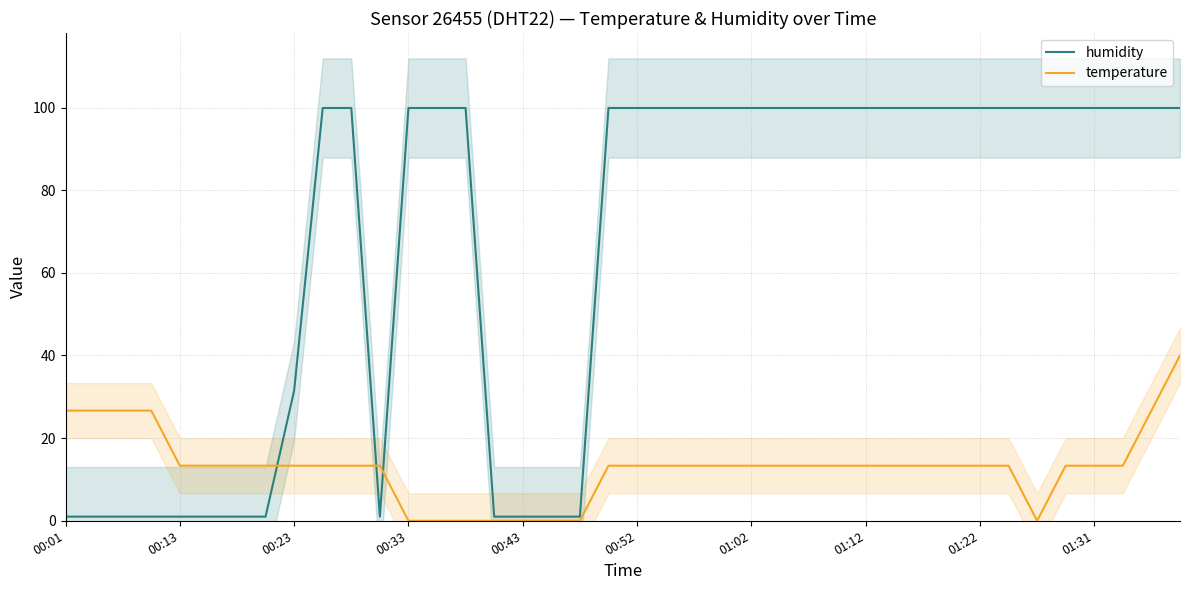

Reading left to right, list all the values displayed in this chart.

humidity: 1.0	1.0	1.0	1.0	1.0	1.0	1.0	1.0	31.5	99.9	99.9	1.0	99.9	99.9	99.9	1.0	1.0	1.0	1.0	99.9	99.9	99.9	99.9	99.9	99.9	99.9	99.9	99.9	99.9	99.9	99.9	99.9	99.9	99.9	99.9	99.9	99.9	99.9	99.9	99.9
temperature: 26.7	26.7	26.7	26.7	13.3	13.3	13.3	13.3	13.3	13.3	13.3	13.3	0.0	0.0	0.0	0.0	0.0	0.0	0.0	13.3	13.3	13.3	13.3	13.3	13.3	13.3	13.3	13.3	13.3	13.3	13.3	13.3	13.3	13.3	0.0	13.3	13.3	13.3	26.7	40.0